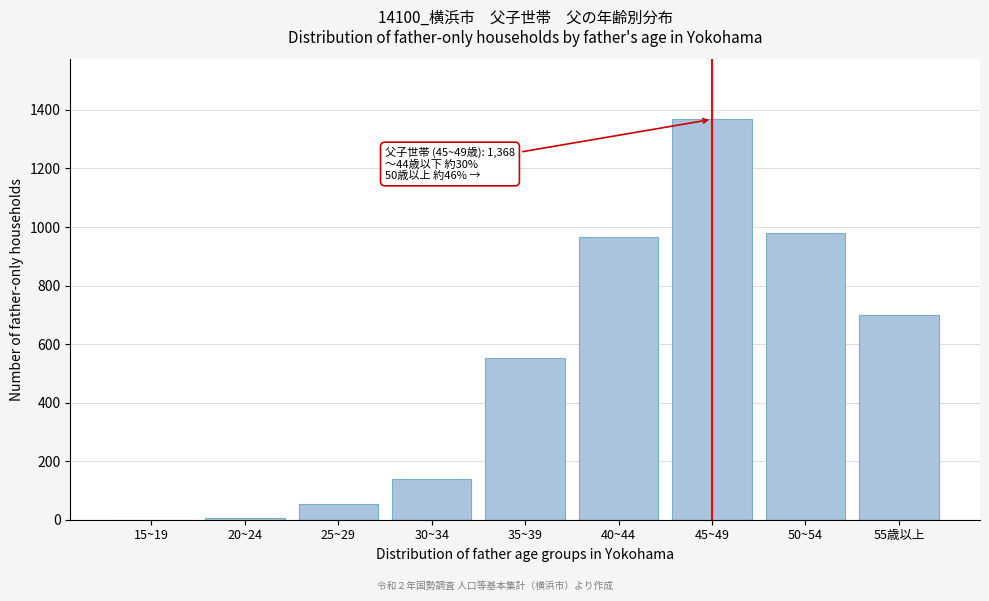

What is the sum of all values?

4762